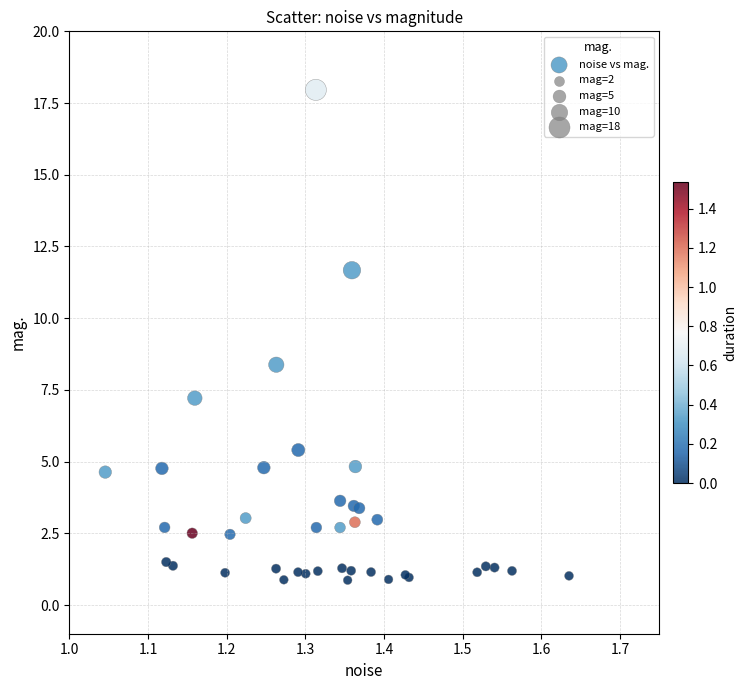

What Y value in the scatter plot is closest to 9?

8.4